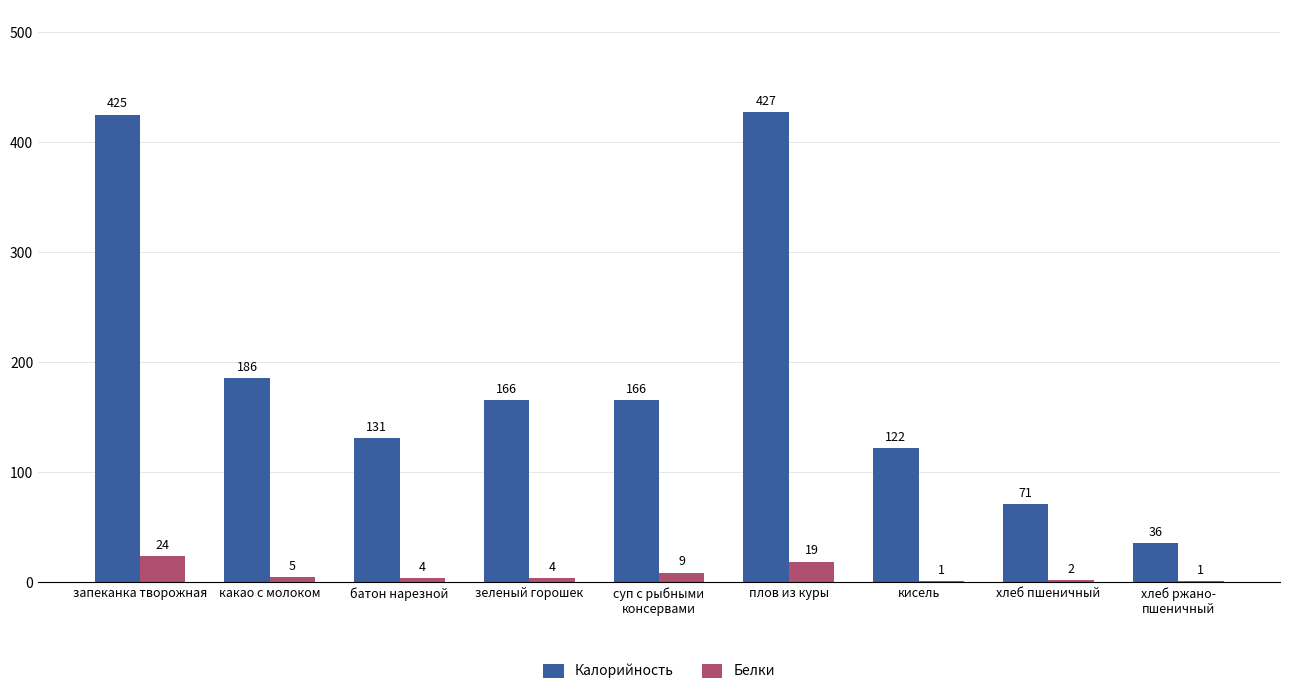

What is the sum of all Калорийность values?

1730